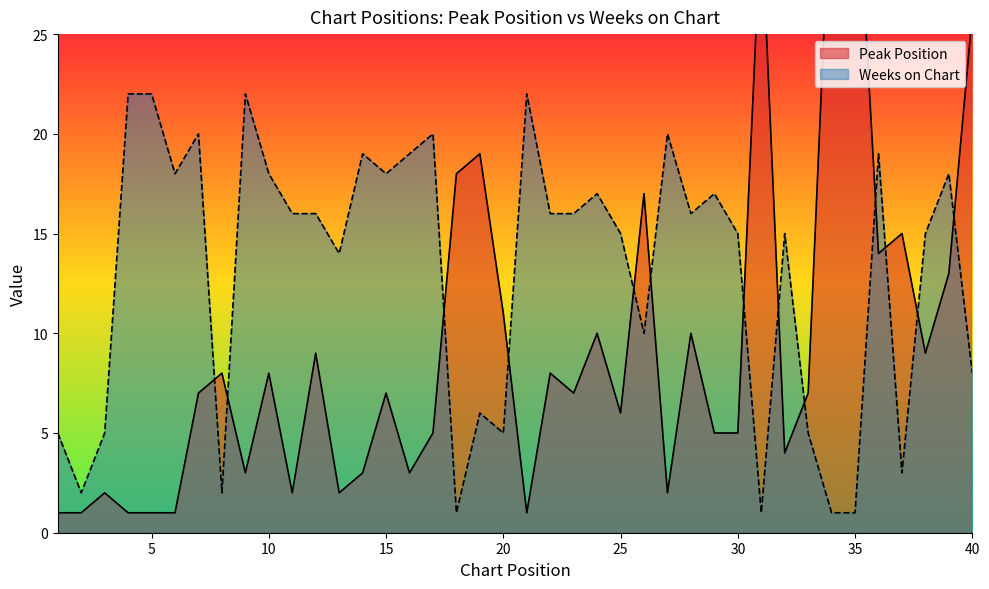

How many intersections are there between Peak Position and Weeks on Chart?

13